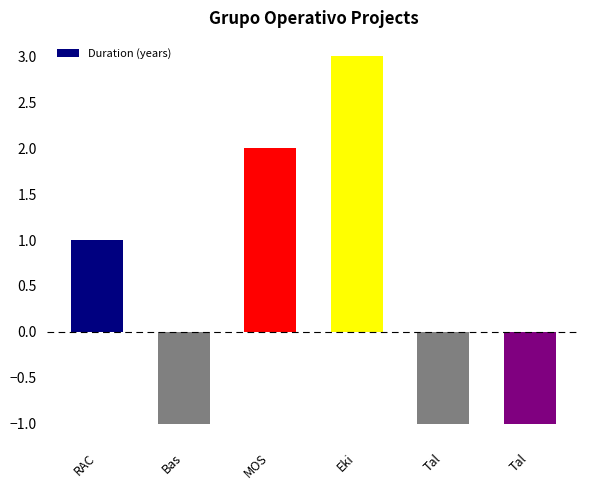

What is the change in value from RAC to Tal?

-2